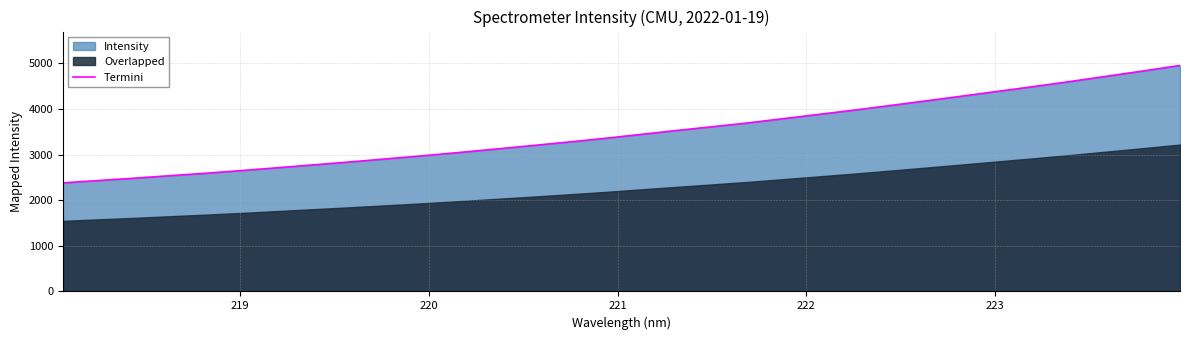

What is the sum of all values?

111798.6